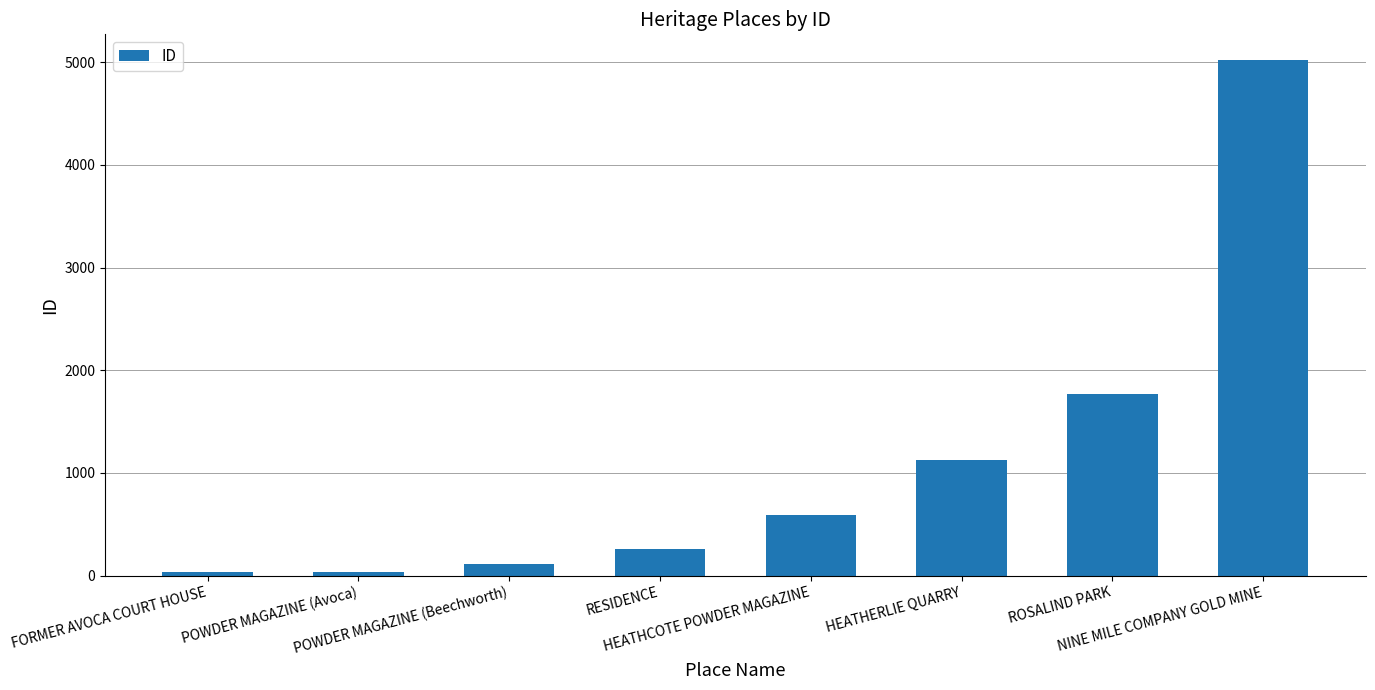

What is the value of the 7th bar from the left?

1774